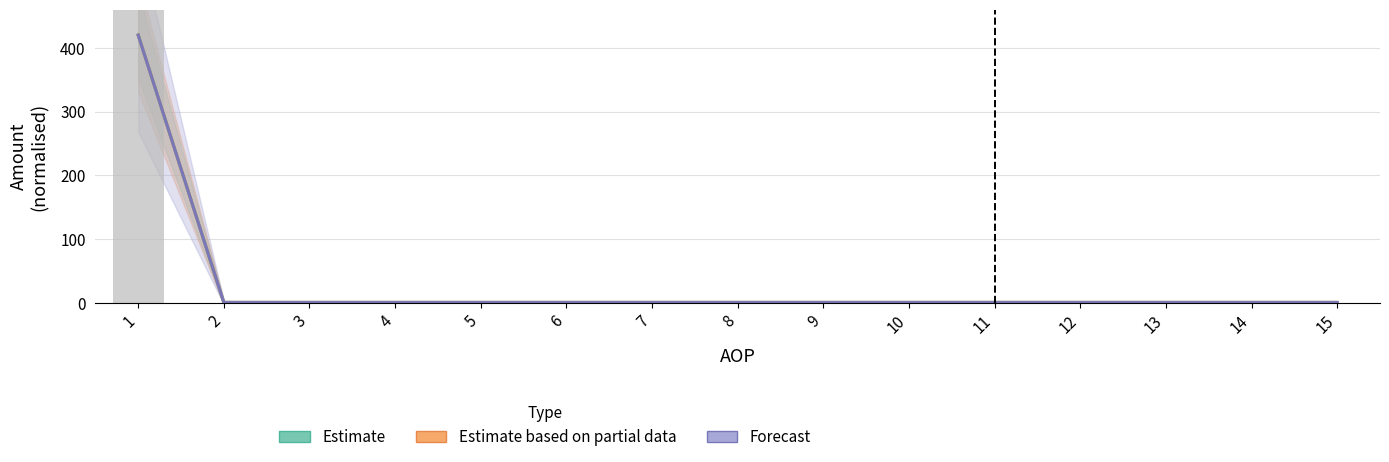

At how many categories does at least one series exceed 110?

1